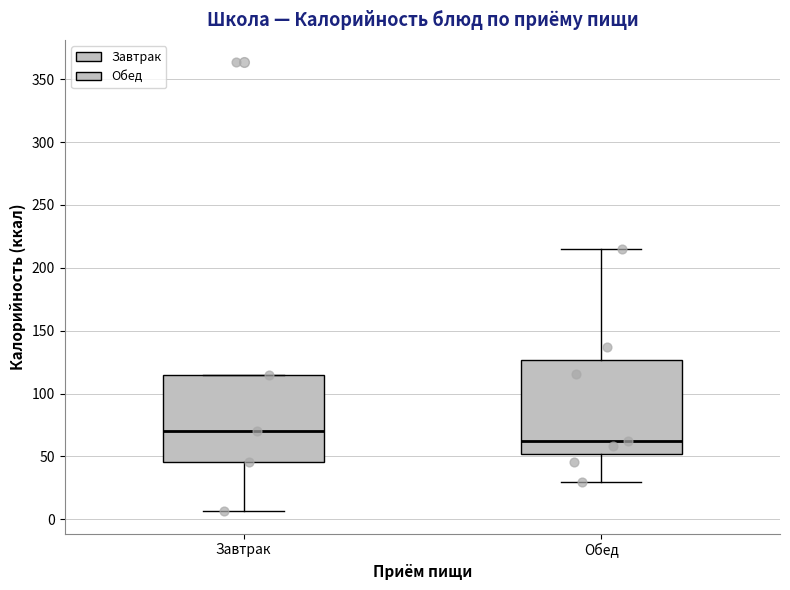

Where is the lower edge of the box for Завтрак on the y-axis? The values are not printed on the chart, so give them approximately, as read against the axis.

45